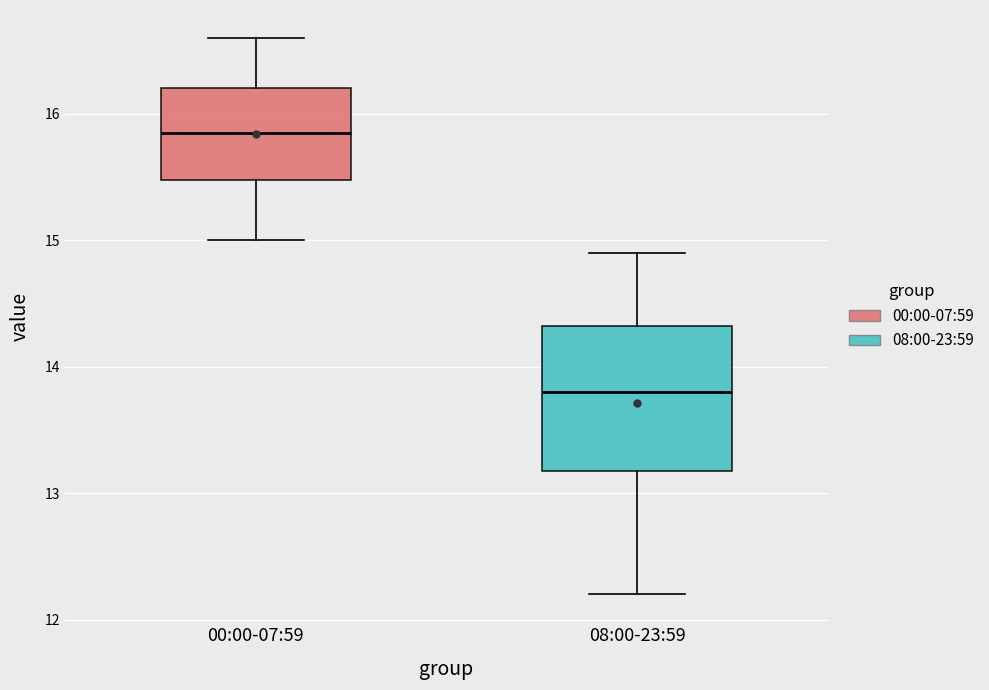

Reading left to right, transcribe this box plot: for each box, give where its median line is, the range the box spans, and where its two whiskers end, as read against the y-axis. The values are not printed on the chart, so give them approximately, as read against the axis.

00:00-07:59: median 15.9, box 15.5 to 16.2, whiskers 15.0 to 16.6
08:00-23:59: median 13.8, box 13.2 to 14.3, whiskers 12.2 to 14.9